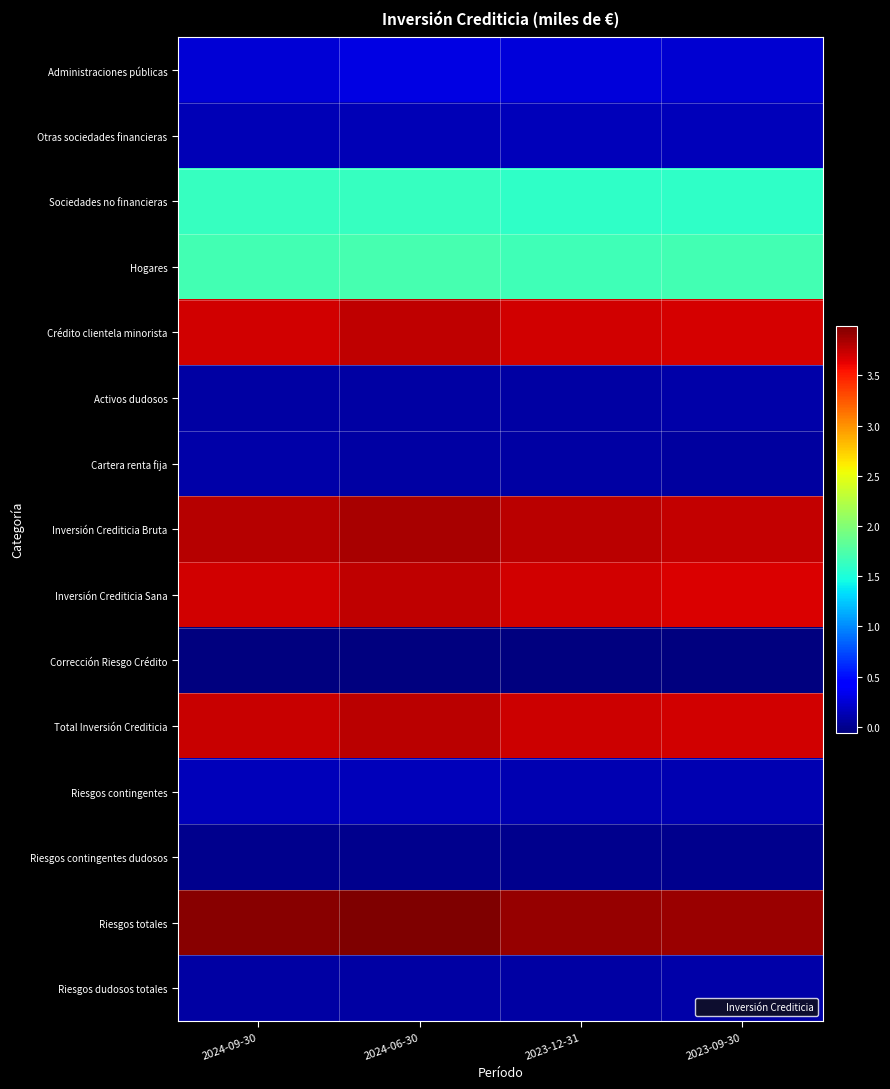

At how many categories does at least one series exceed 23357716?

4